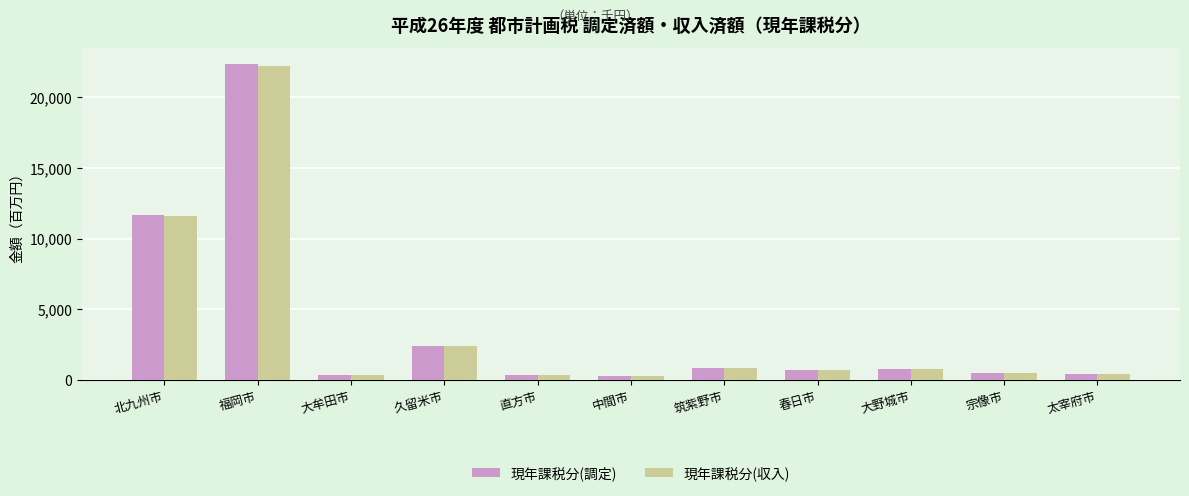

The 現年課税分(収入) series shows 226432 at 大野城市. True or false?

False